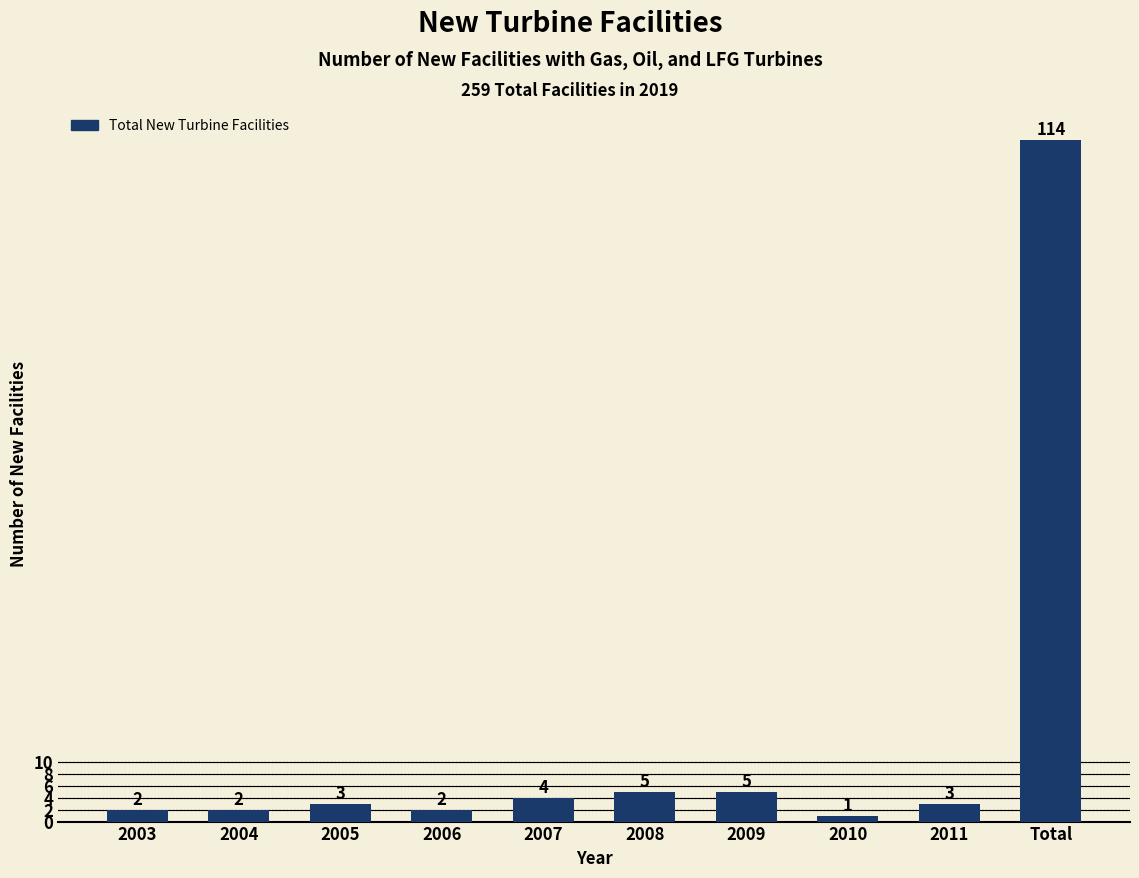

Reading left to right, extract all data points from this chart.

2	2	3	2	4	5	5	1	3	114